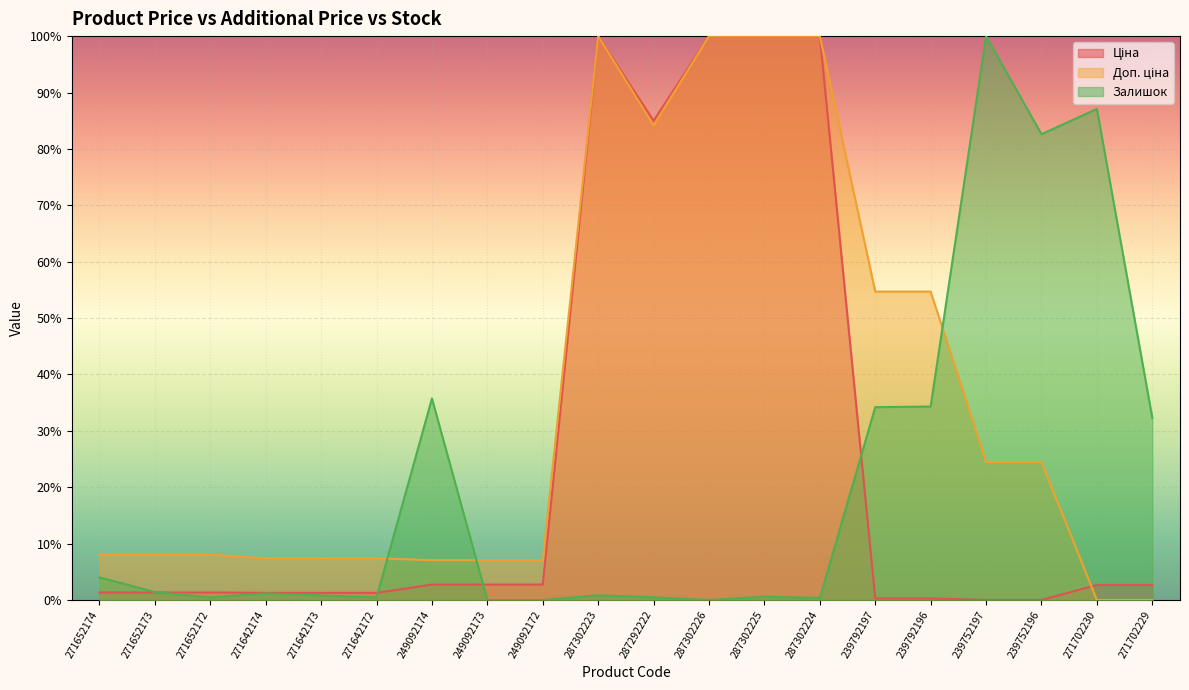

The value of Ціна at 271642174 is 1.3. True or false?

True